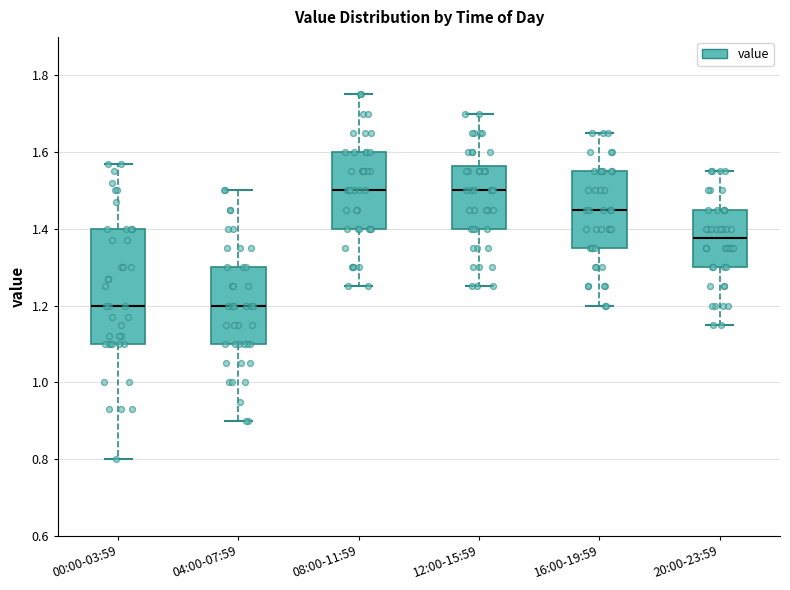

Comparing the boxes themselves (not the whiskers), which one is the tallest?

00:00-03:59